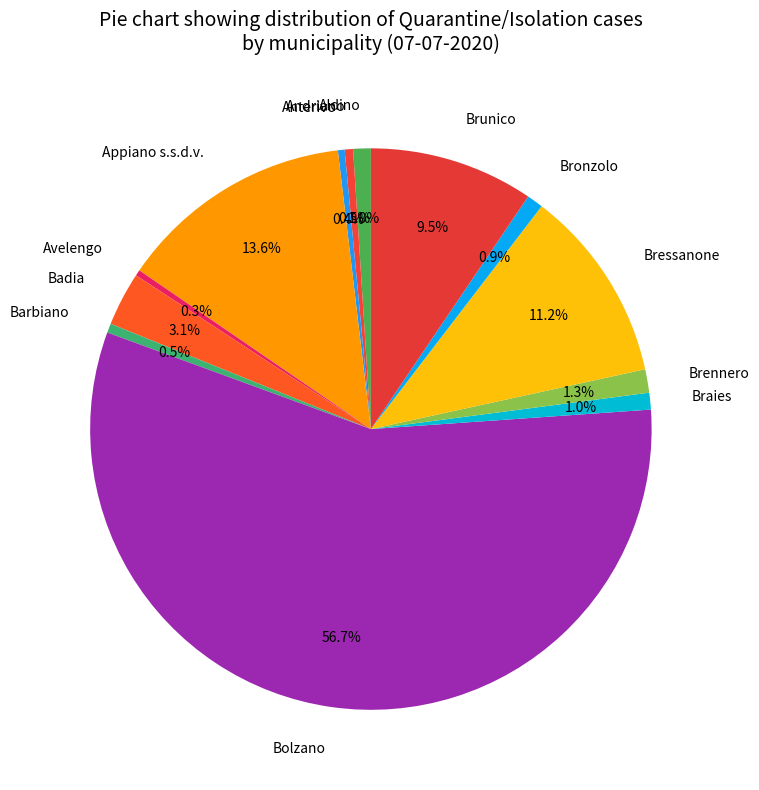

How much of the chart is everything except Bronzolo?

99.1%